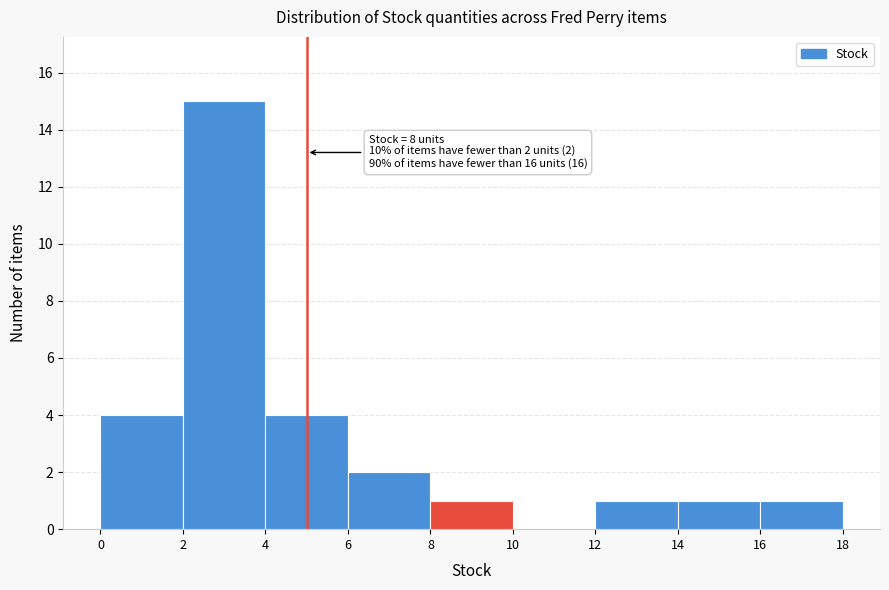

Which range on the x-axis has the tallest bar?

2 to 4